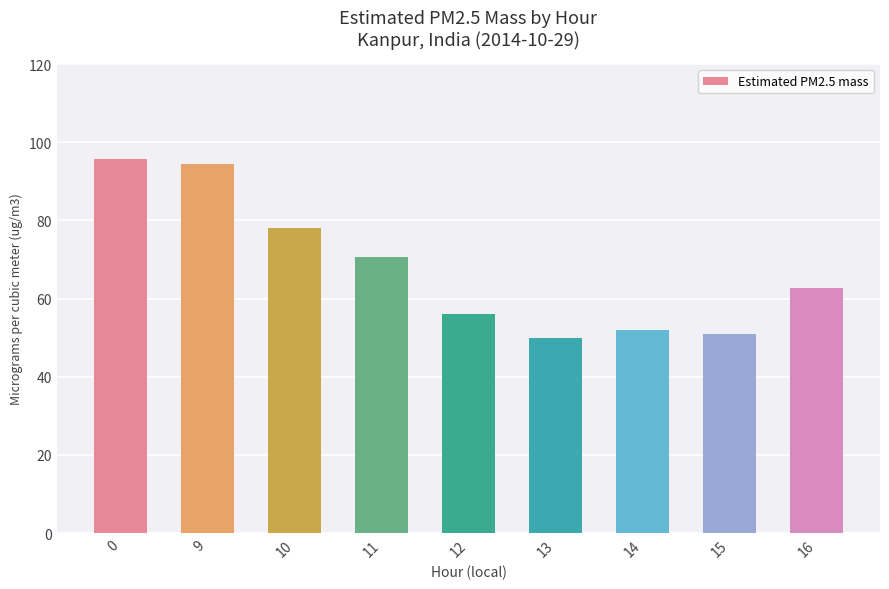

What is the greatest value displayed?

95.8